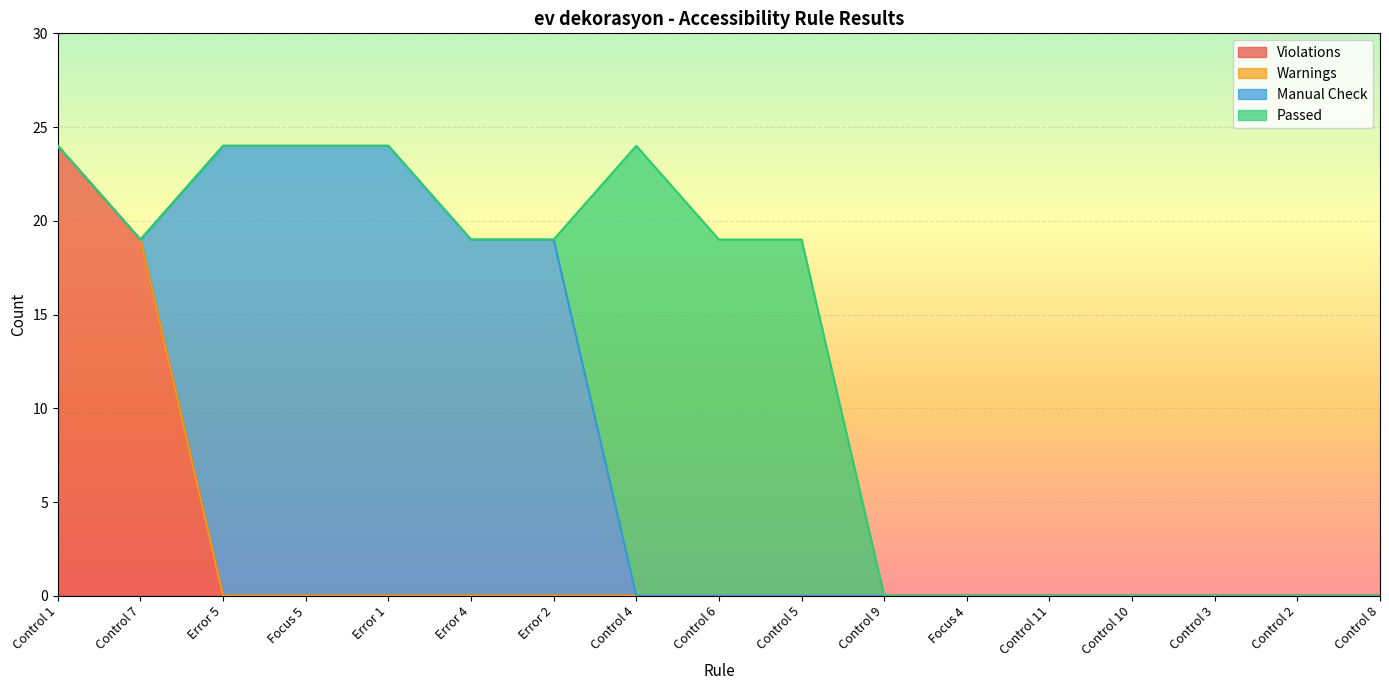

What is the difference between the maximum and second lowest values in the Passed series?

24